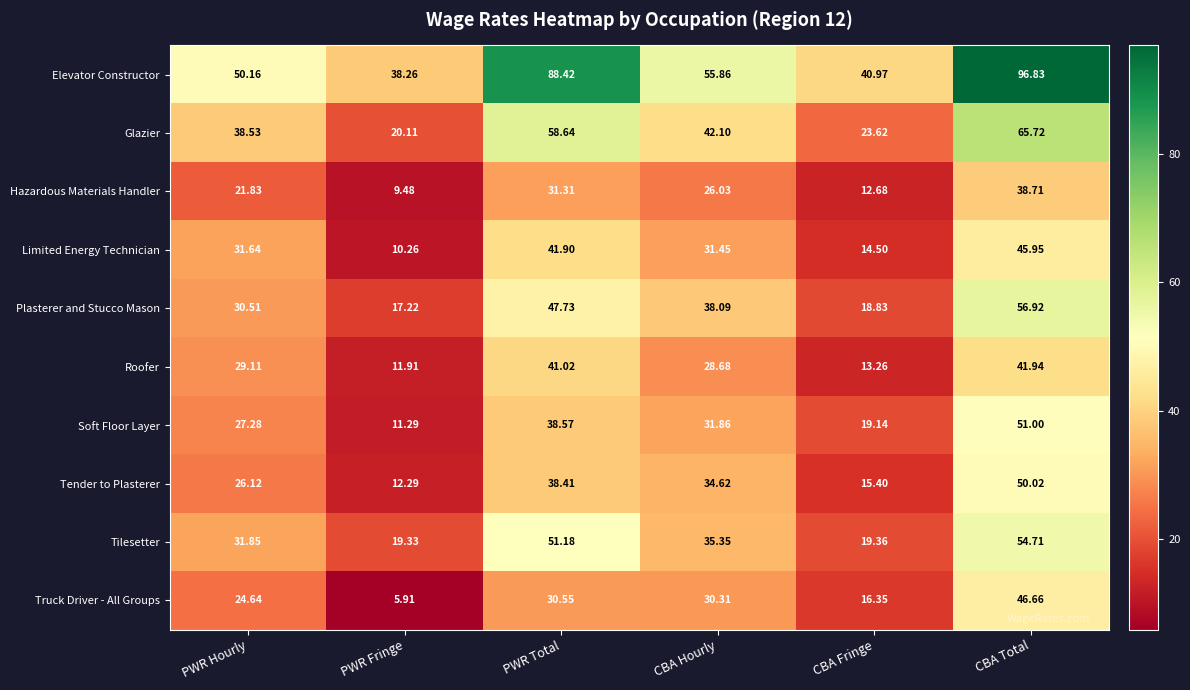

Where does the Plasterer and Stucco Mason series first go above 38?

PWR Total